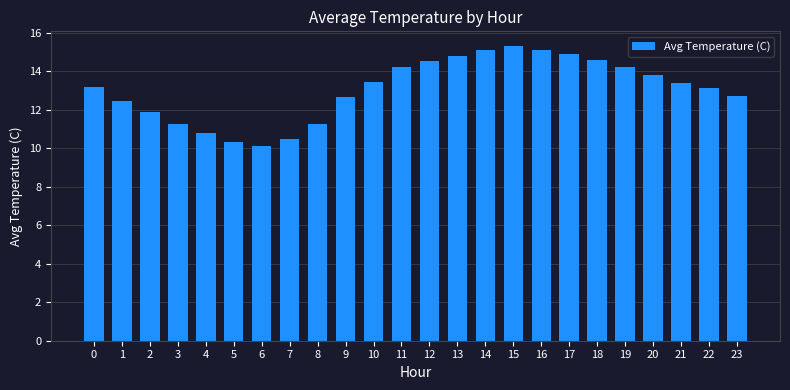

What is the sum of all values?

313.5